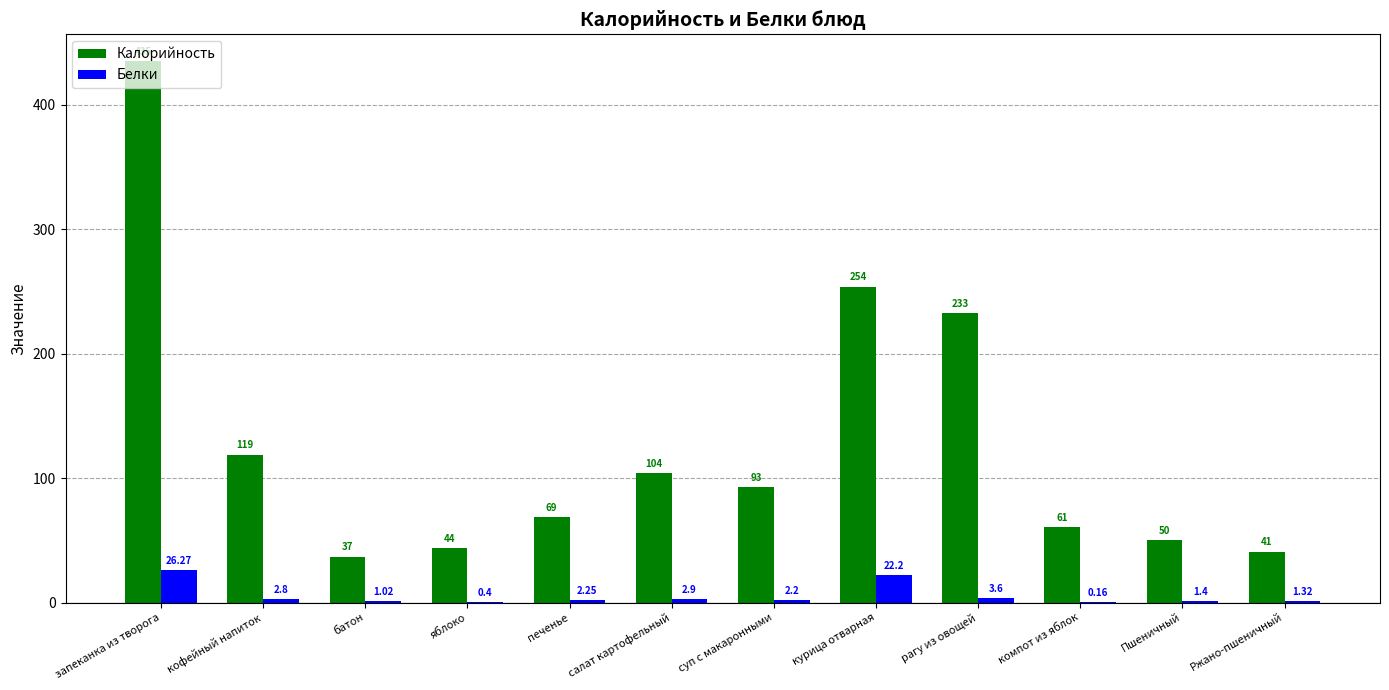

What is the difference between the Калорийность values at запеканка из творога and суп с макаронными?

342.0